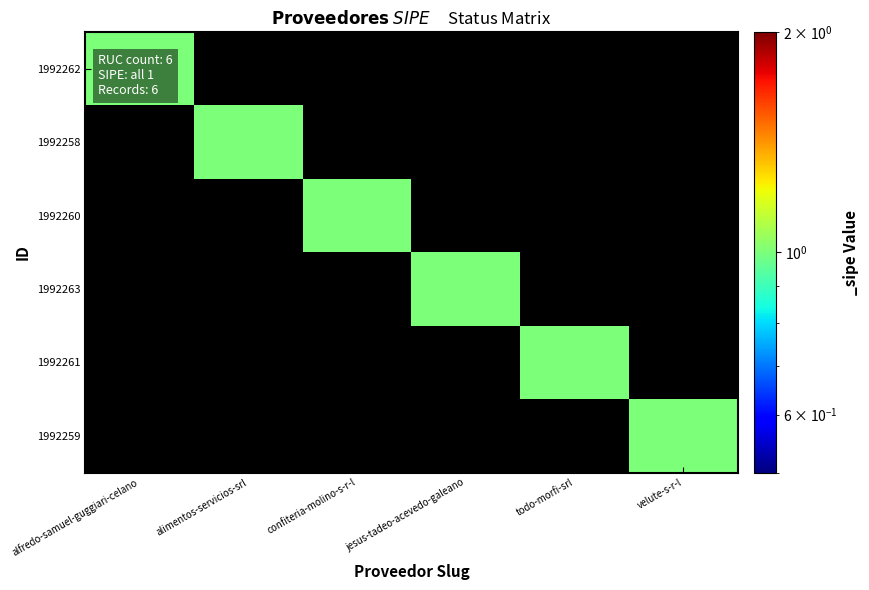

Reading left to right, list all the values displayed in this chart.

1992262: alfredo-samuel-guggiari-celano=1	alimentos-servicios-srl=0	confiteria-molino-s-r-l=0	jesus-tadeo-acevedo-galeano=0	todo-morfi-srl=0	velute-s-r-l=0
1992258: alfredo-samuel-guggiari-celano=0	alimentos-servicios-srl=1	confiteria-molino-s-r-l=0	jesus-tadeo-acevedo-galeano=0	todo-morfi-srl=0	velute-s-r-l=0
1992260: alfredo-samuel-guggiari-celano=0	alimentos-servicios-srl=0	confiteria-molino-s-r-l=1	jesus-tadeo-acevedo-galeano=0	todo-morfi-srl=0	velute-s-r-l=0
1992263: alfredo-samuel-guggiari-celano=0	alimentos-servicios-srl=0	confiteria-molino-s-r-l=0	jesus-tadeo-acevedo-galeano=1	todo-morfi-srl=0	velute-s-r-l=0
1992261: alfredo-samuel-guggiari-celano=0	alimentos-servicios-srl=0	confiteria-molino-s-r-l=0	jesus-tadeo-acevedo-galeano=0	todo-morfi-srl=1	velute-s-r-l=0
1992259: alfredo-samuel-guggiari-celano=0	alimentos-servicios-srl=0	confiteria-molino-s-r-l=0	jesus-tadeo-acevedo-galeano=0	todo-morfi-srl=0	velute-s-r-l=1